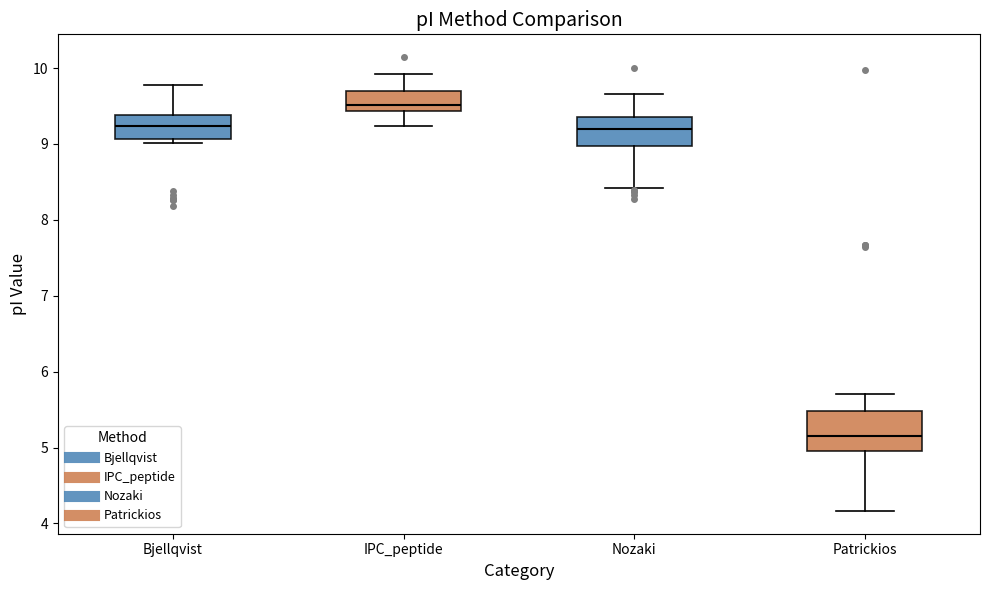

Reading left to right, read every box against the y-axis: the position of its median line, the range the box covers, and the ends of its whiskers. The values are not printed on the chart, so give them approximately, as read against the axis.

Bjellqvist: median 9.2, box 9.1 to 9.4, whiskers 9.0 to 9.8
IPC_peptide: median 9.5, box 9.4 to 9.7, whiskers 9.2 to 9.9
Nozaki: median 9.2, box 9.0 to 9.4, whiskers 8.4 to 9.7
Patrickios: median 5.2, box 5.0 to 5.5, whiskers 4.2 to 5.7